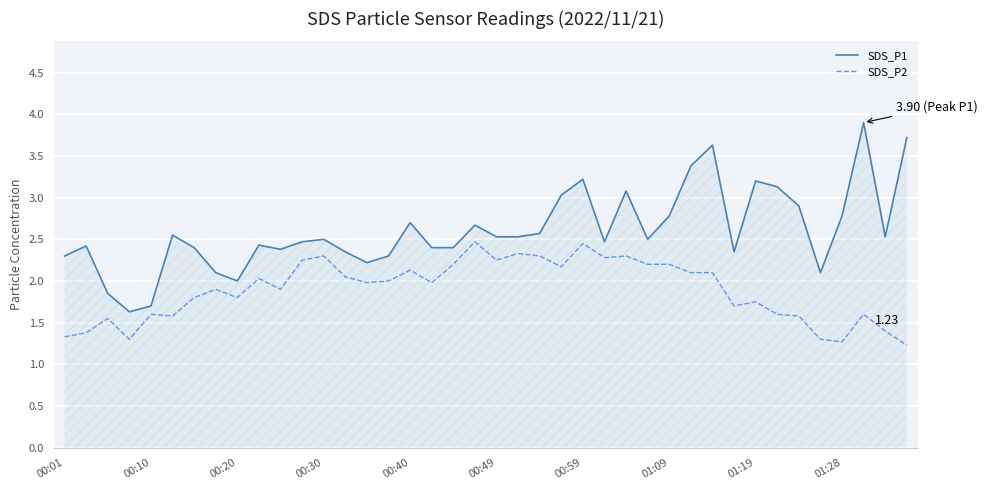

True or false: SDS_P1 and SDS_P2 intersect in this chart.

False